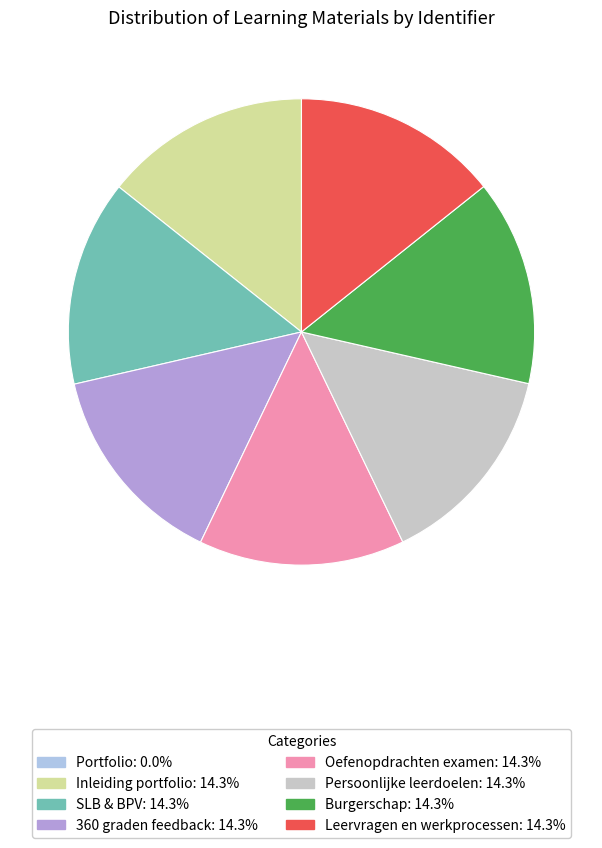

What is the ratio of the value at Inleiding portfolio to the value at SLB & BPV?

1.0